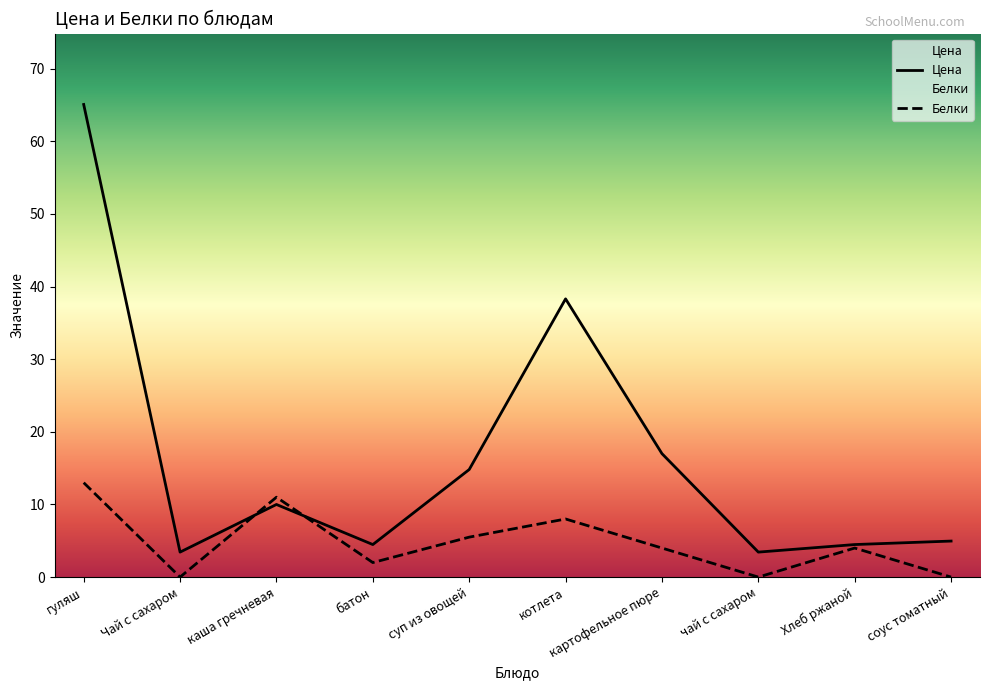

Where does the Цена series first go above 10?

гуляш